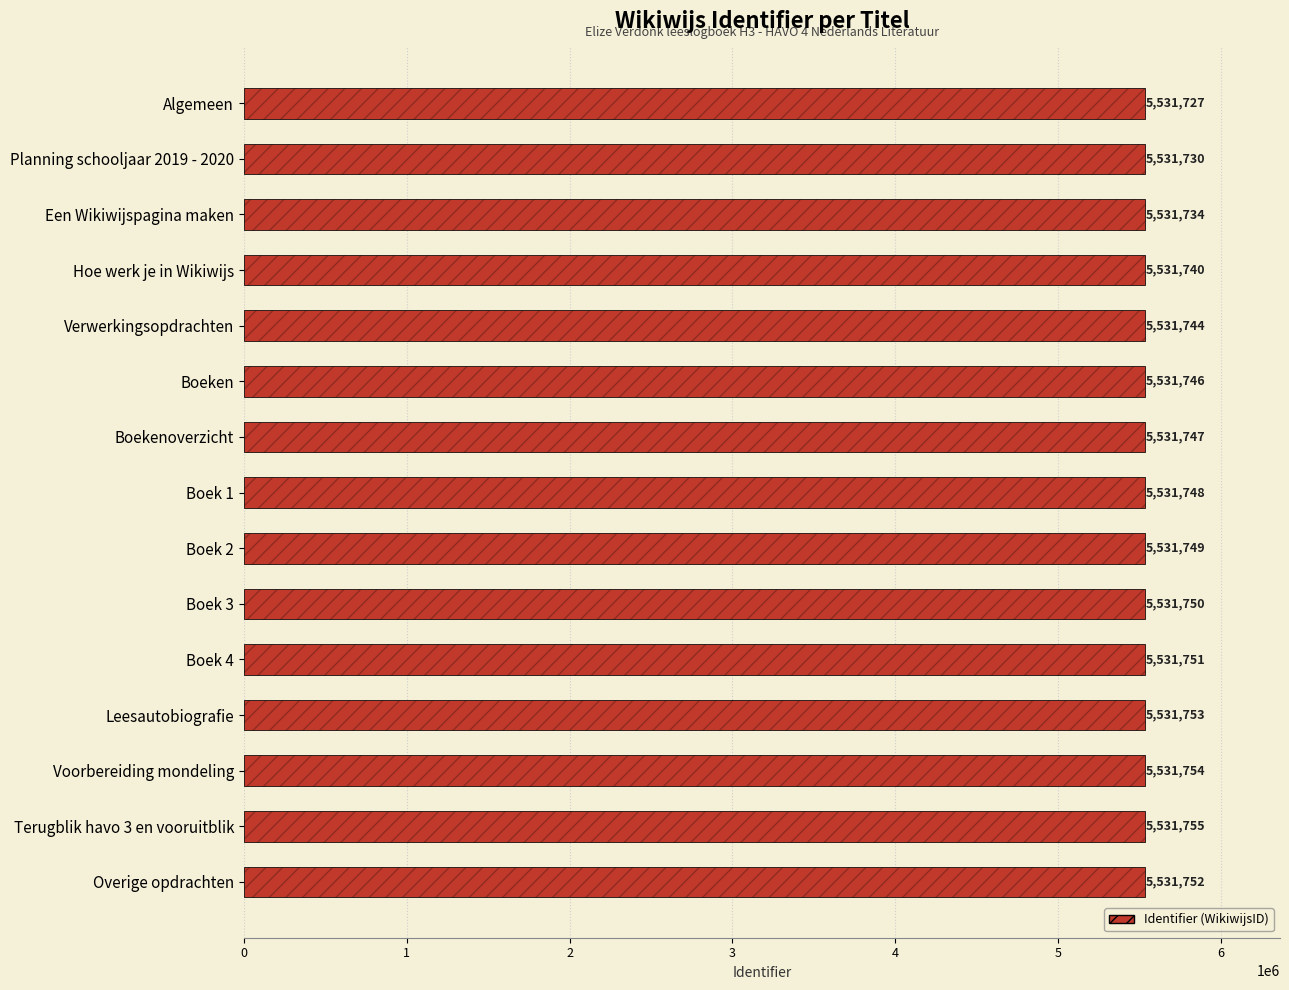

Between Hoe werk je in Wikiwijs and Een Wikiwijspagina maken, which is larger?

Hoe werk je in Wikiwijs